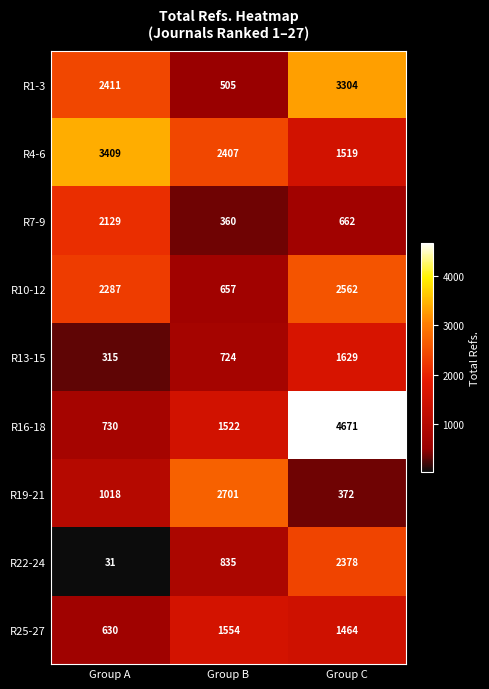

What is the difference between the R10-12 values at Group A and Group B?

1630